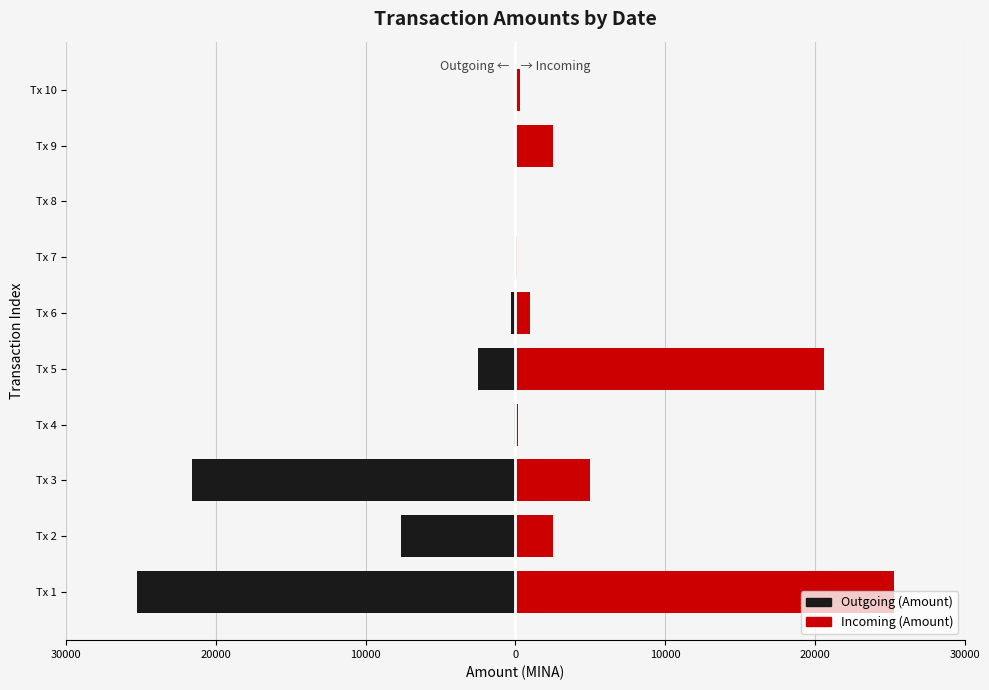

What is the maximum value shown in the chart?

25300.0